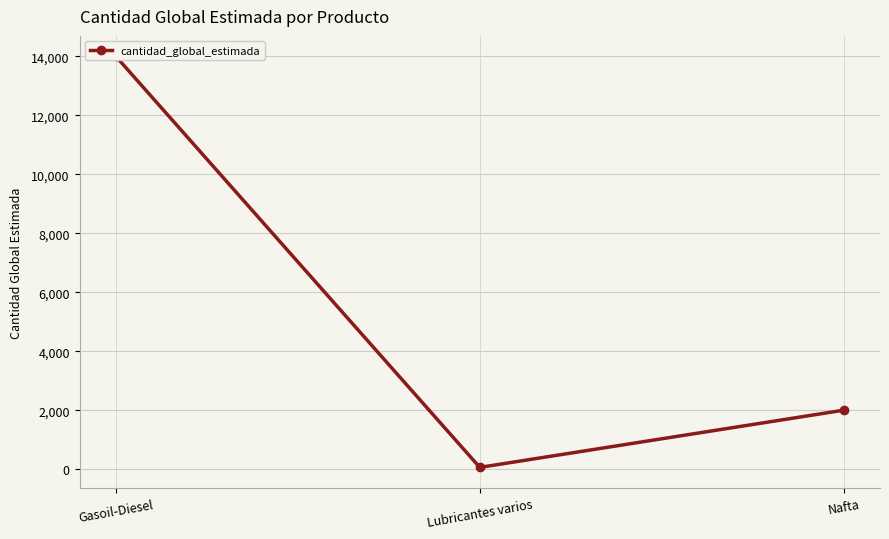

Reading left to right, transcribe all the data shown in this chart.

Gasoil-Diesel=14000	Lubricantes varios=60	Nafta=2000